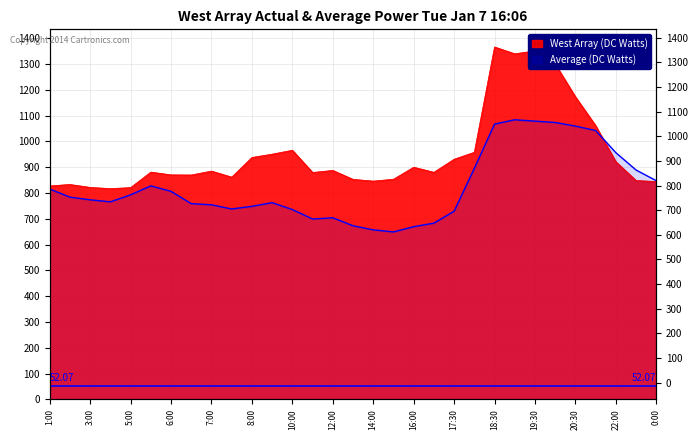

What is the sum of the Average (DC Watts) values at 16:00 and 14:00?

1326.4